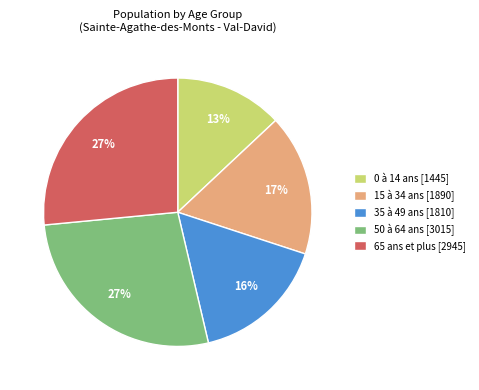

Is there a majority slice in this chart?

No